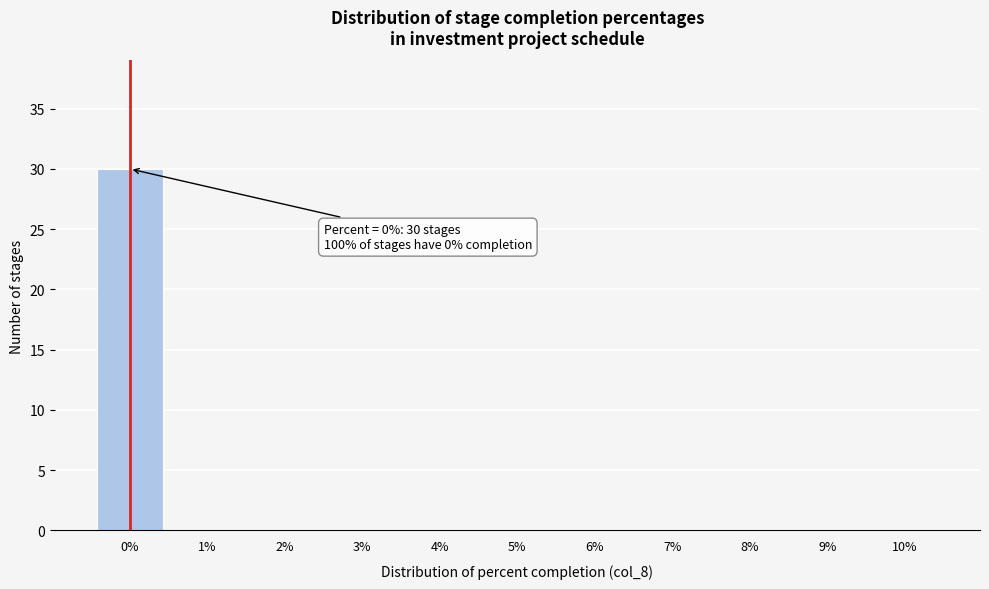

Over which range of the x-axis is the bar tallest?

-0.5 to 0.5